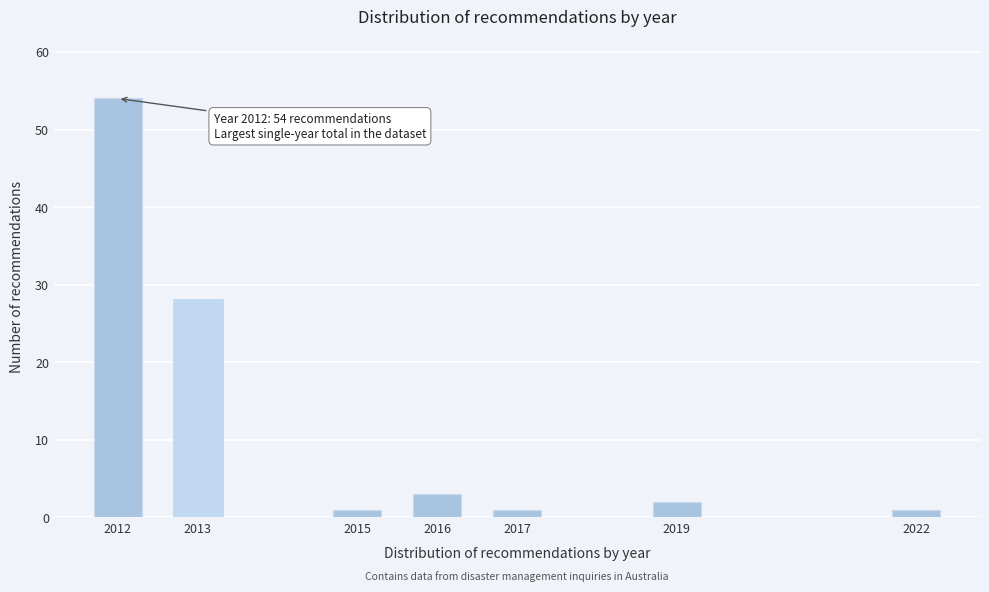

Reading left to right, extract all data points from this chart.

54	28	1	3	1	2	1